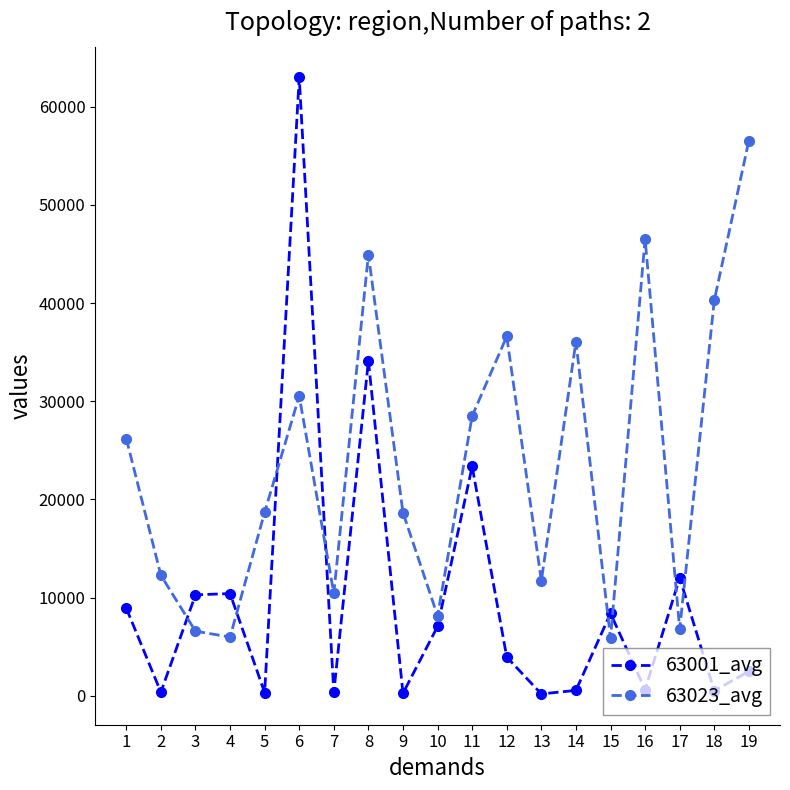

How many data points does each series have?

19